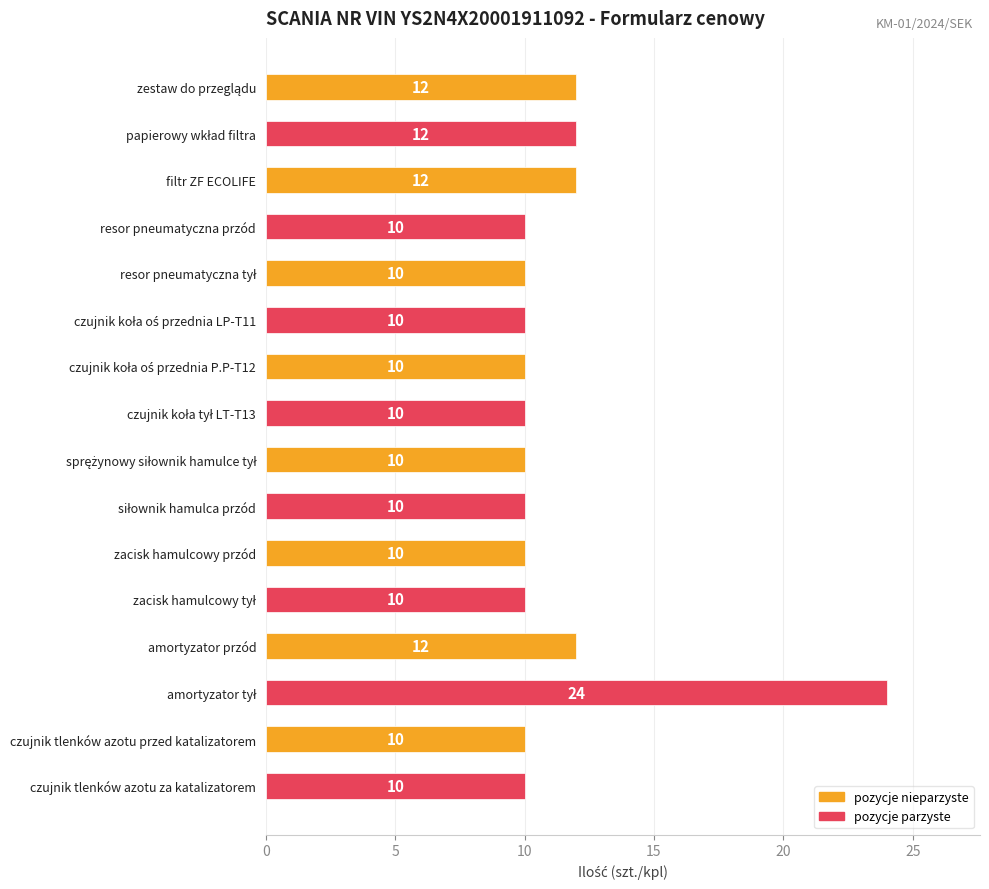

The value at czujnik tlenków azotu przed katalizatorem is 10. True or false?

True